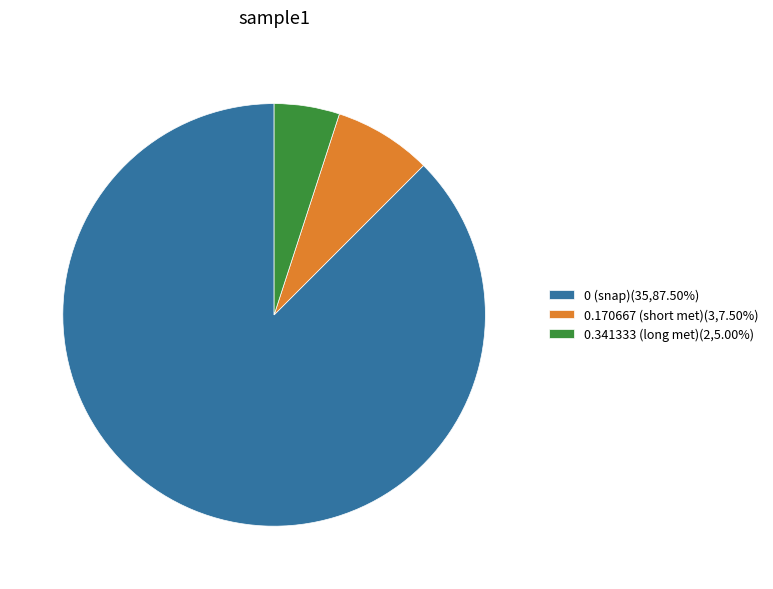

Count the number of slices in the pie.

3